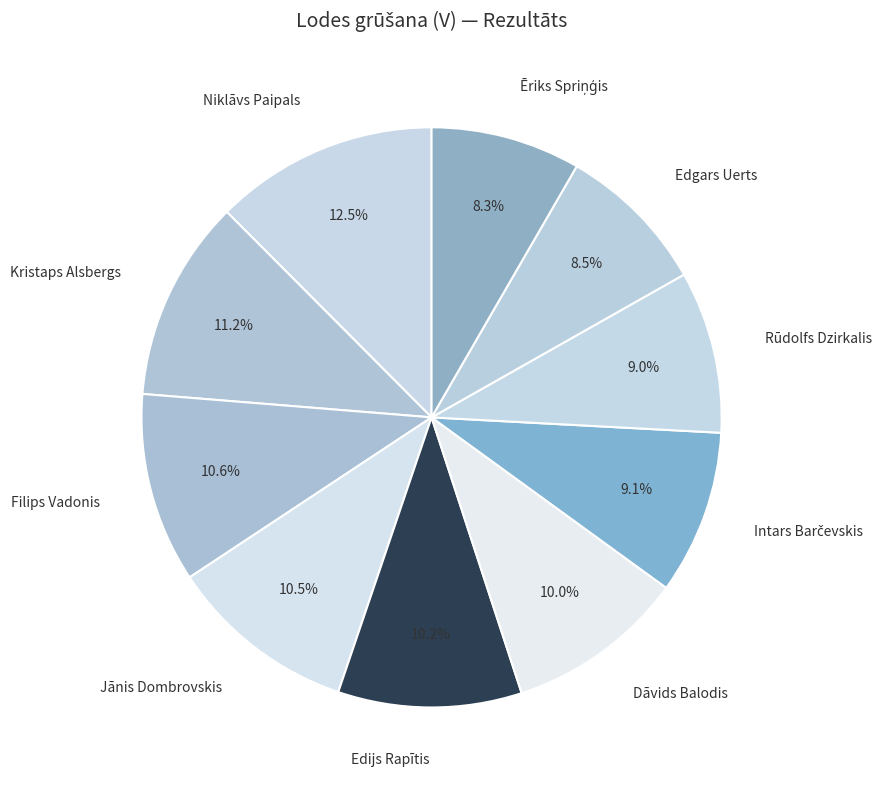

How many segments does this pie chart have?

10